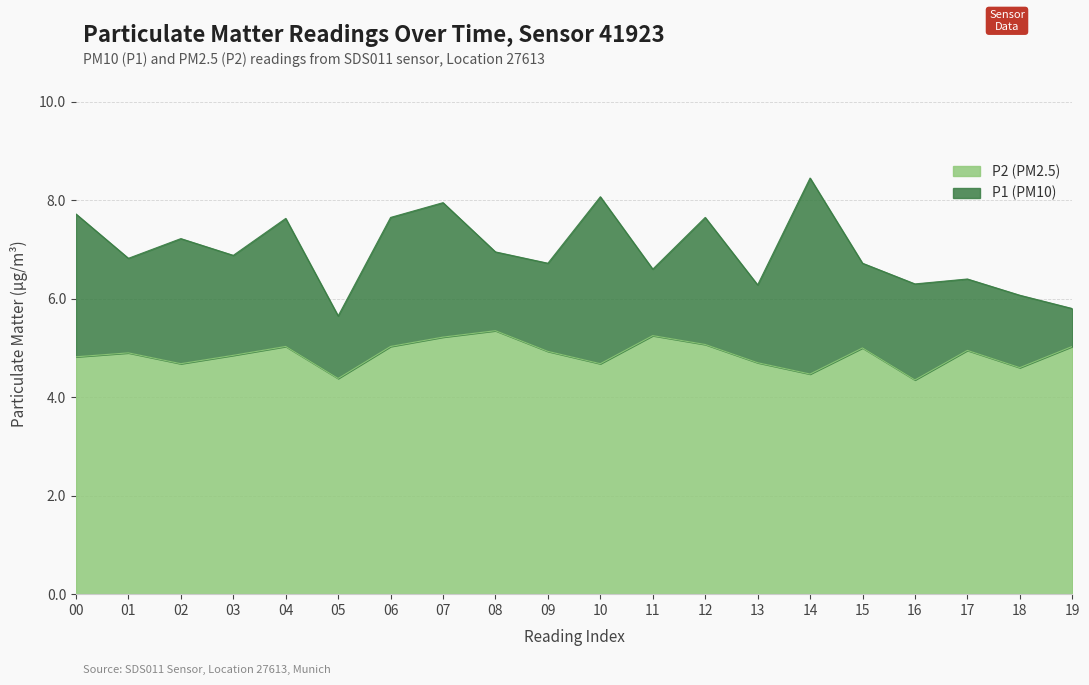

How many distinct data groups are displayed?

2